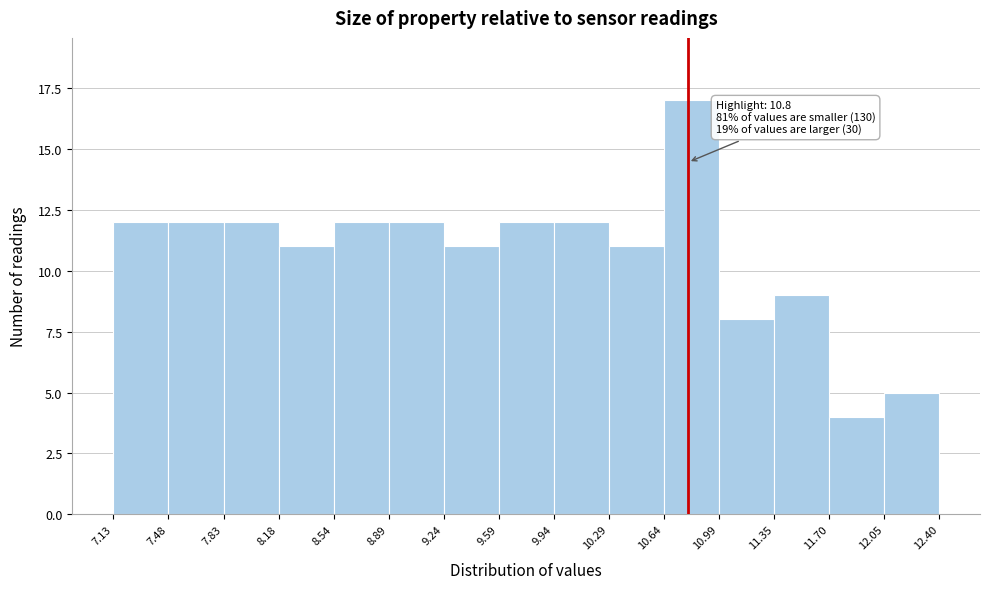

Over which range of the x-axis is the bar tallest?

10.64 to 10.99